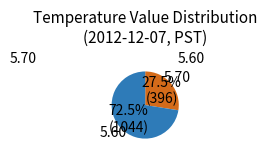

Does any single category account for the majority?

Yes